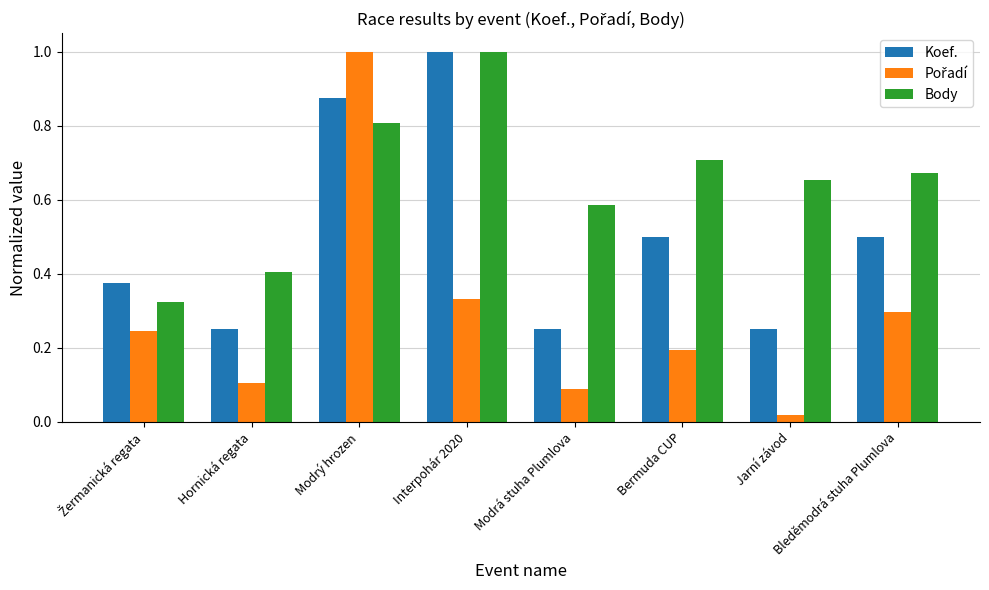

Is it true that Koef. equals 0.1 at Hornická regata?

False